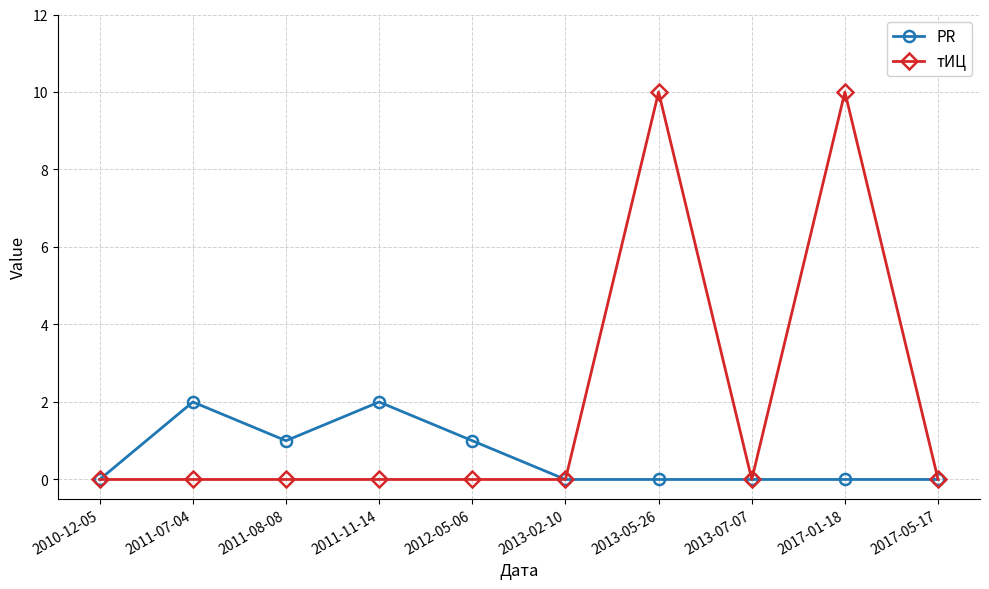

True or false: PR has more than 0 points higher than both neighbors.

True